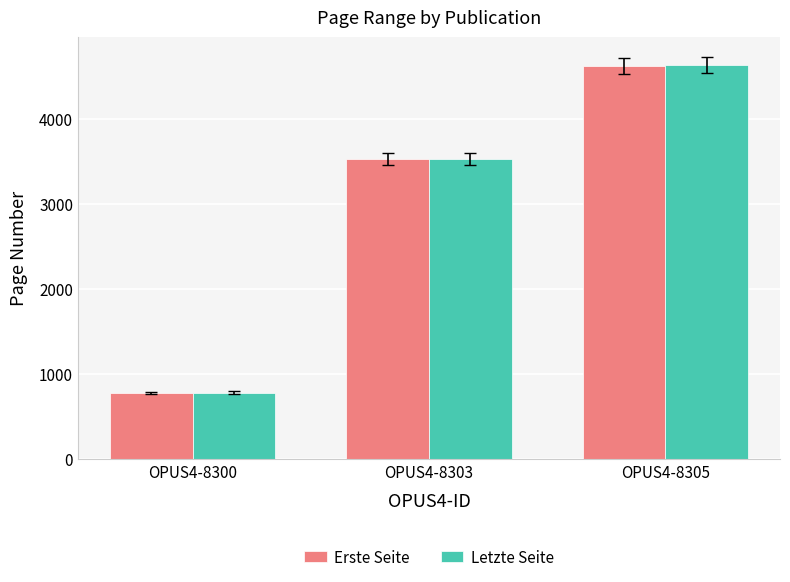

What is the sum of the Erste Seite values at OPUS4-8300 and OPUS4-8303?

4304